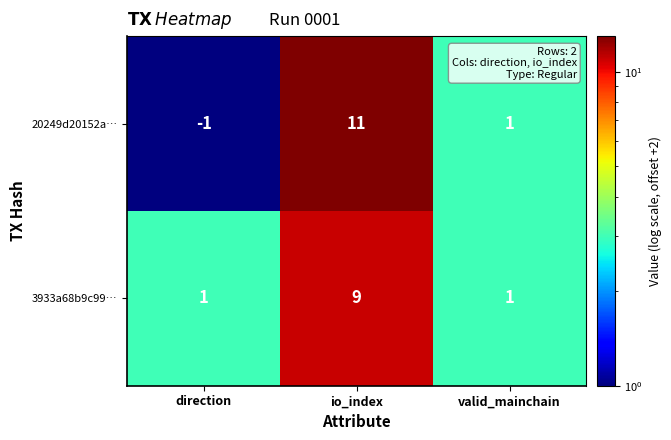

What is the difference between the highest and lowest values at direction?

2